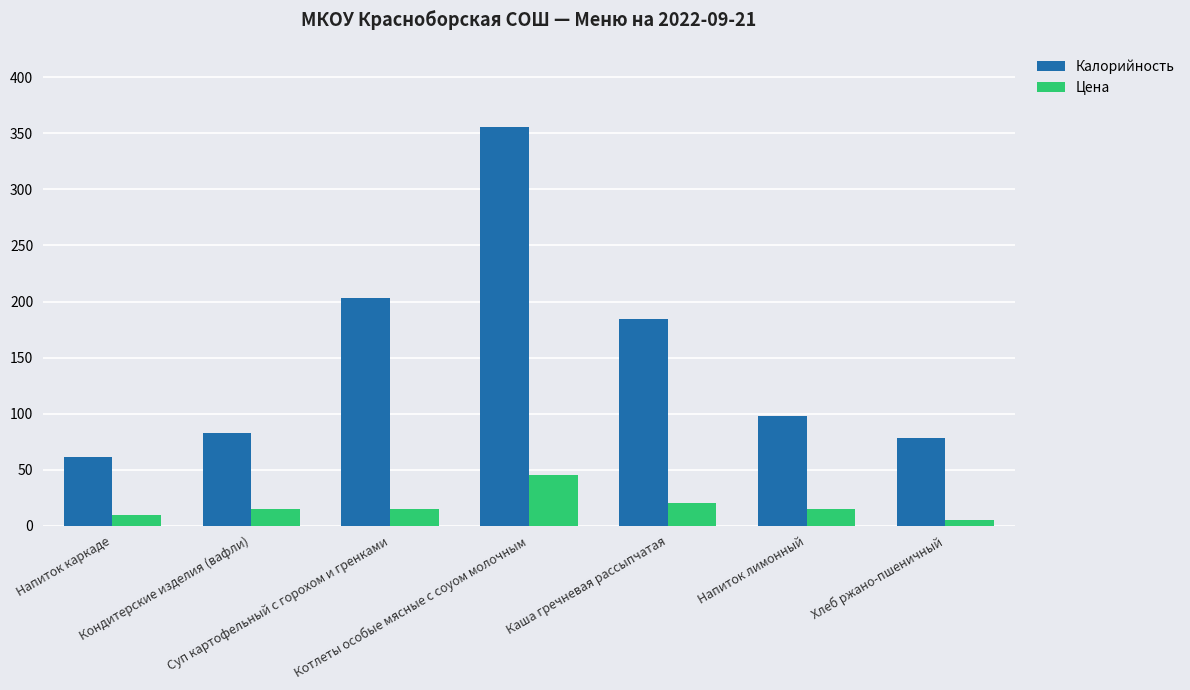

At how many categories does at least one series exceed 161?

3